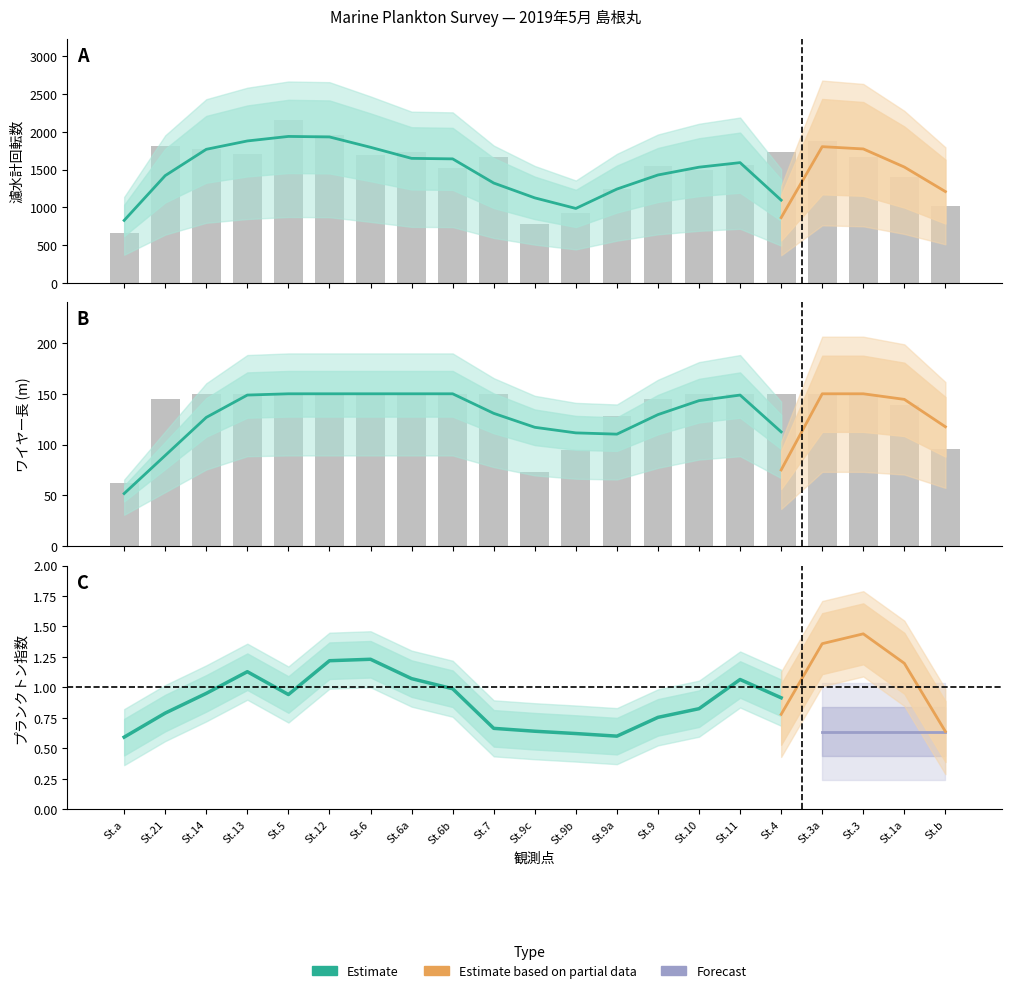

Which series has the largest total across all categories?

濾水計回転数